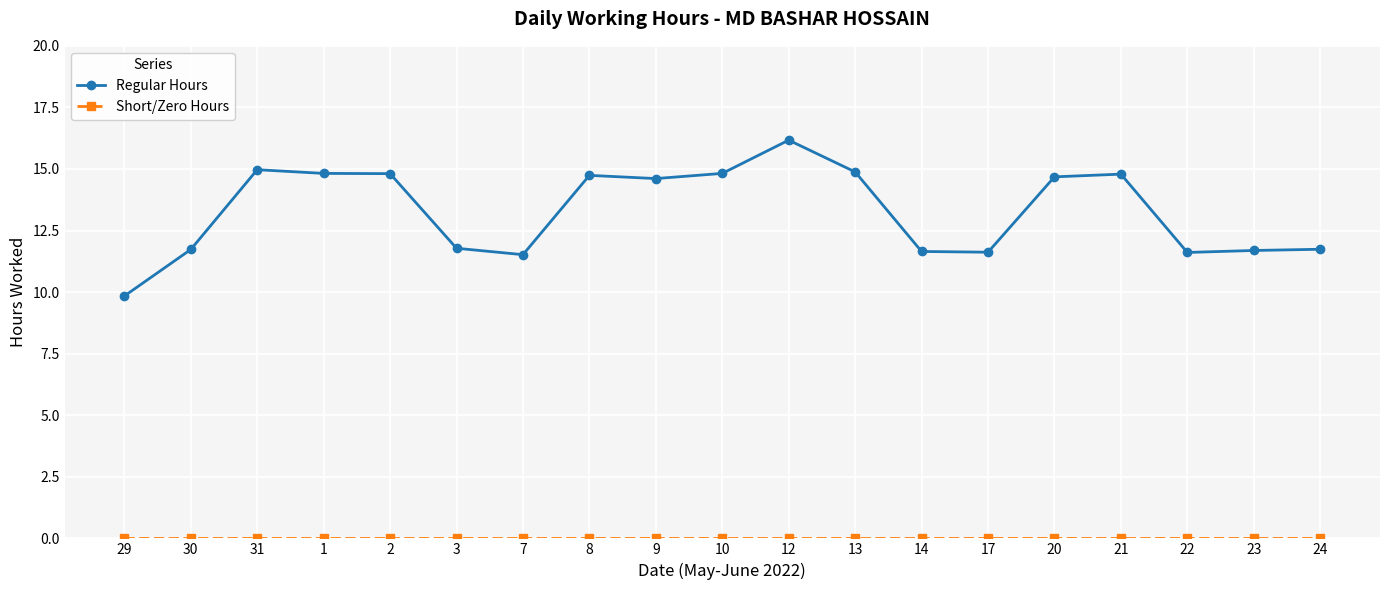

True or false: Regular Hours has more than 2 interior local peaks.

True